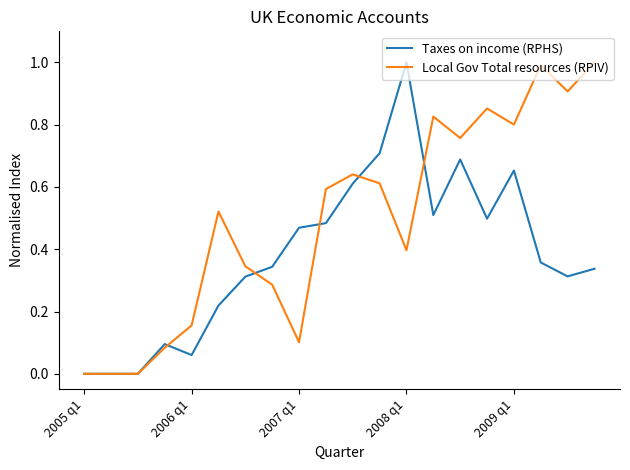

What is the maximum value shown in the chart?

1.0